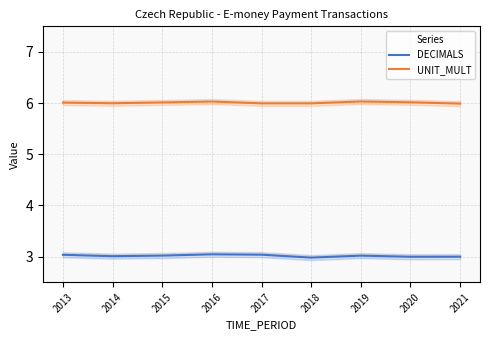

True or false: UNIT_MULT and DECIMALS cross at least once.

False